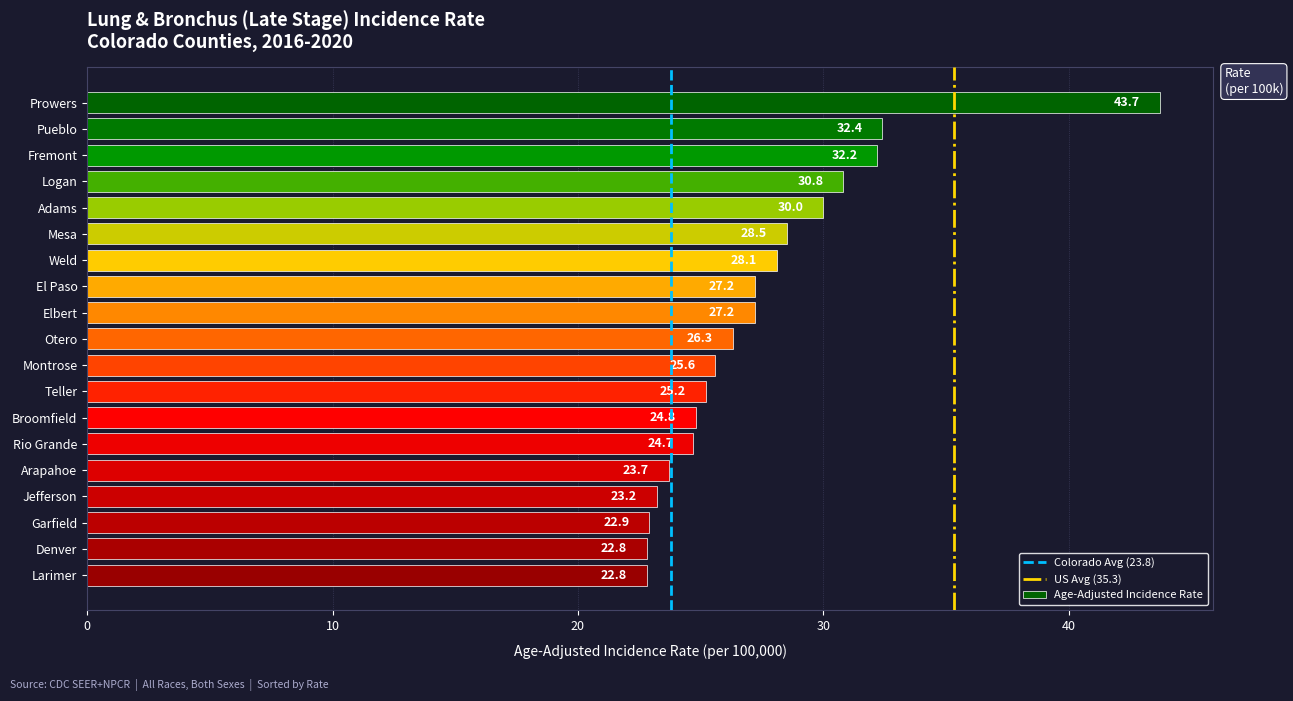

How many data points are above 26?

10